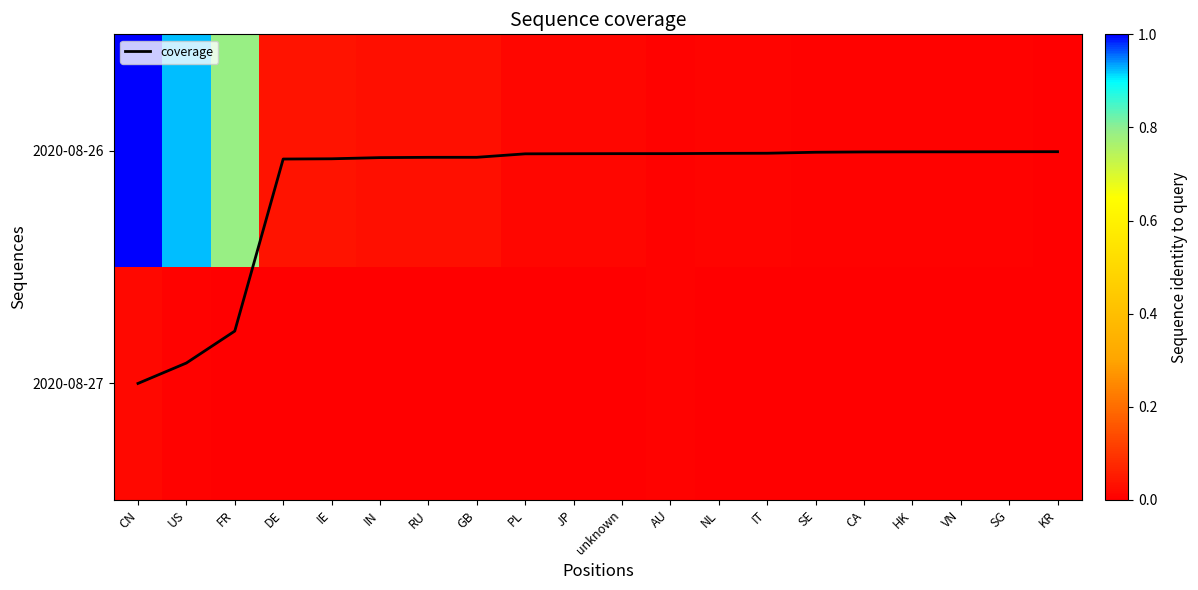

At RU, list the series in order from largest to smallest.

2020-08-26, coverage, 2020-08-27